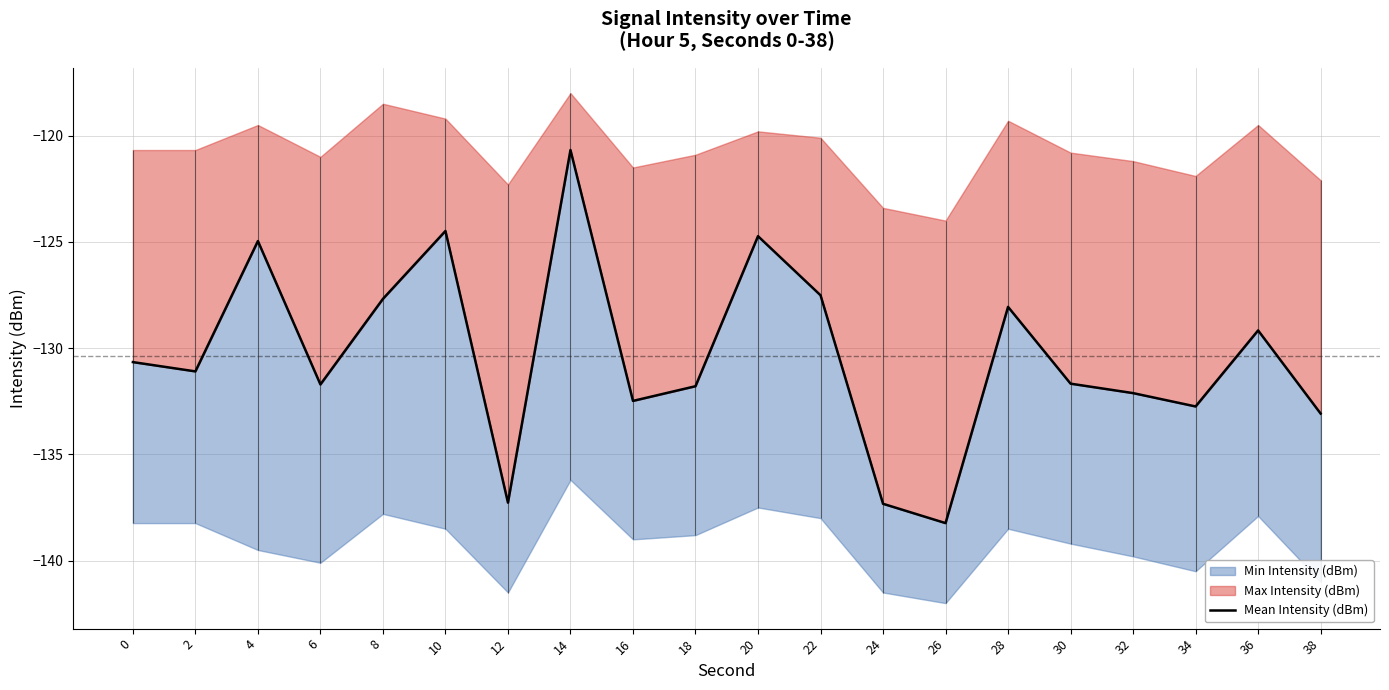

What is the sum of the values at 8 and 14?

-248.4